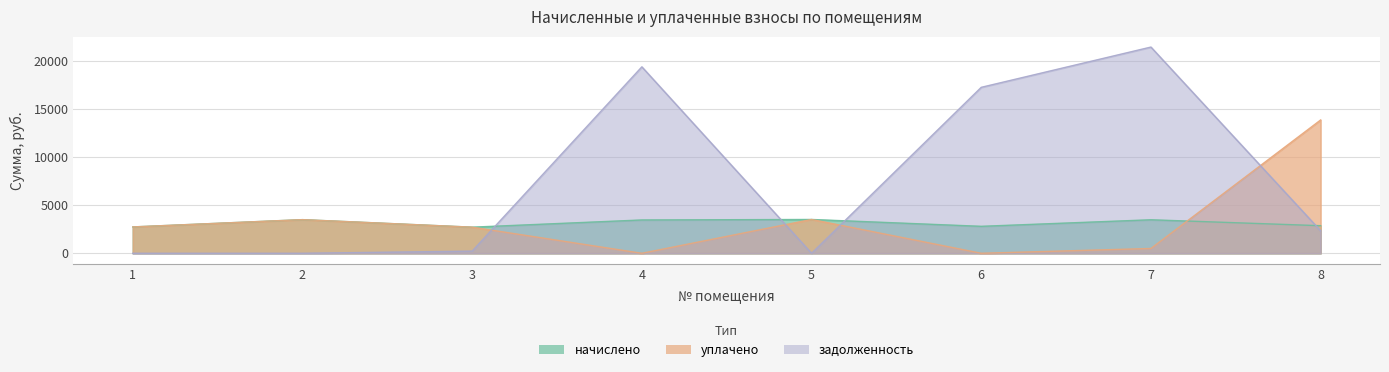

Between 6 and 1, which is larger?

6